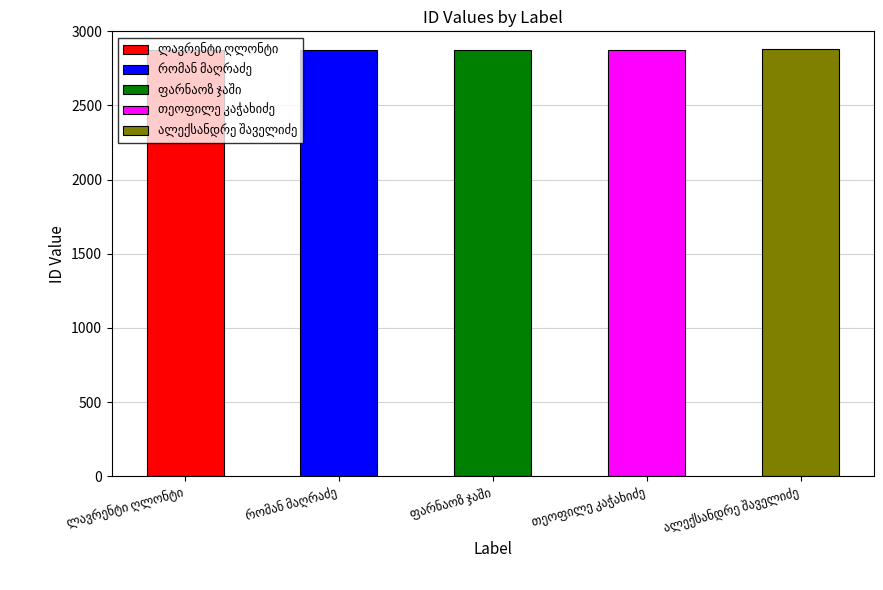

Between ლავრენტი ღლონტი and რომან მაღრაძე, which is larger?

რომან მაღრაძე